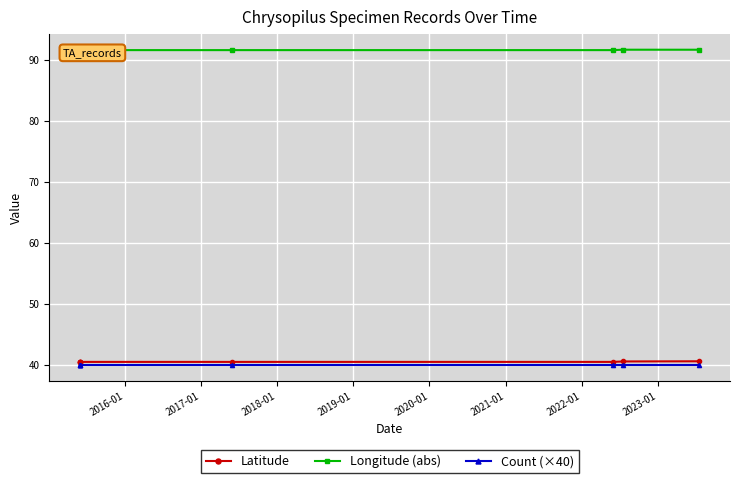

What is the maximum value shown in the chart?

91.7